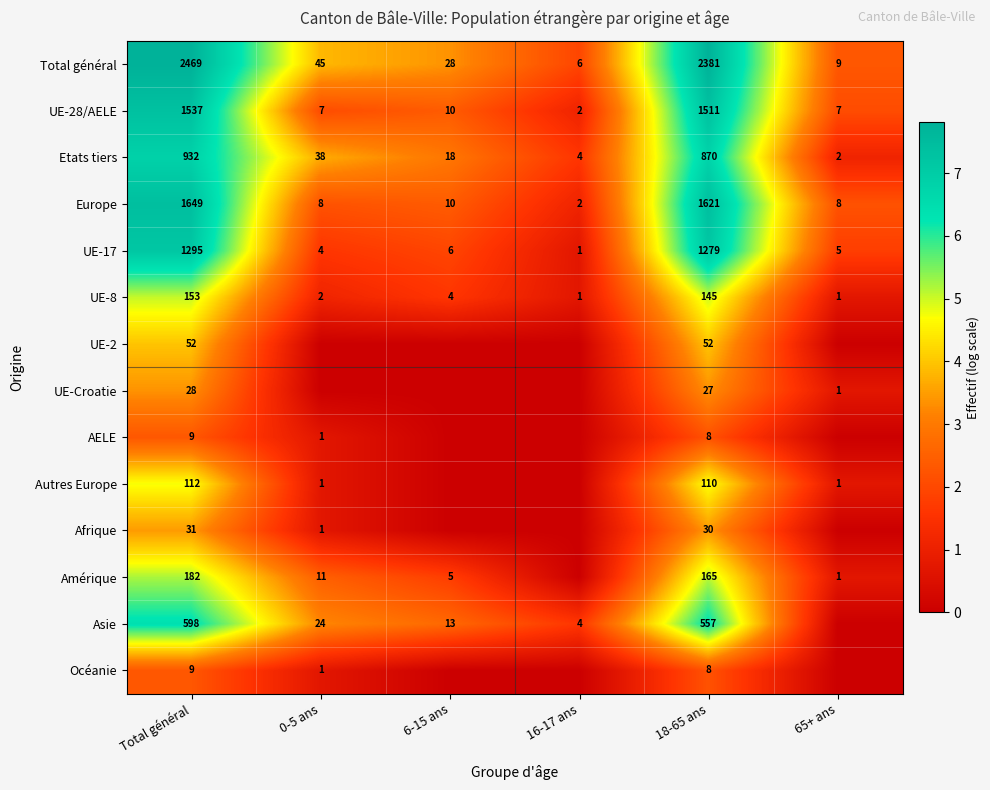

The value of UE-28/AELE at 6-15 ans is 15. True or false?

False